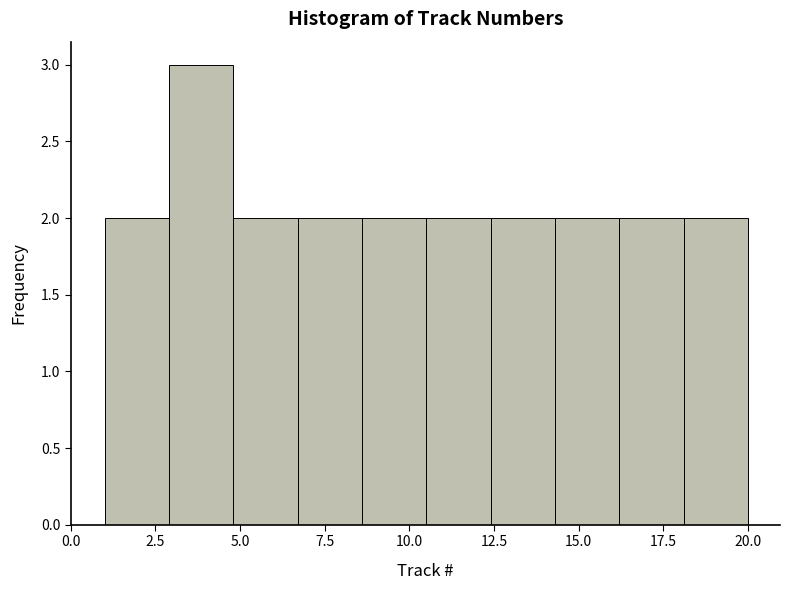

Around what value on the x-axis is the tallest bar? Give the approximate position of its centre, as read against the axis.

4.0